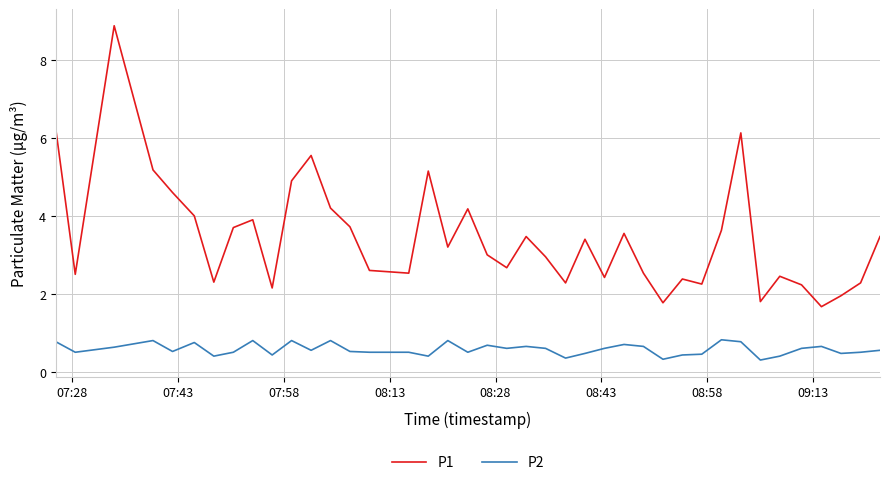

Which series has the largest range (max minus min)?

P1